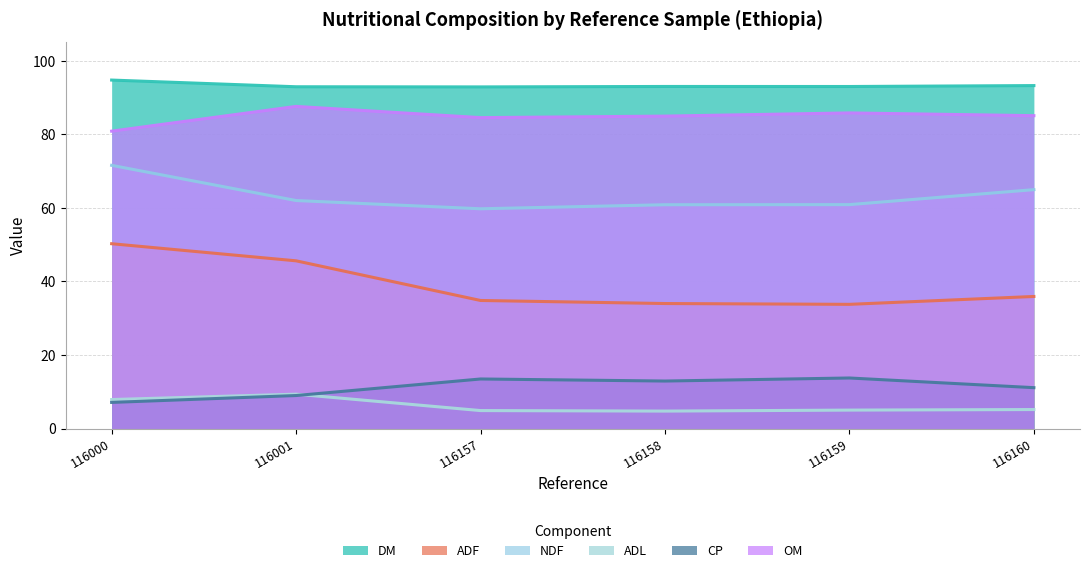

Does the chart have visible grid lines?

Yes